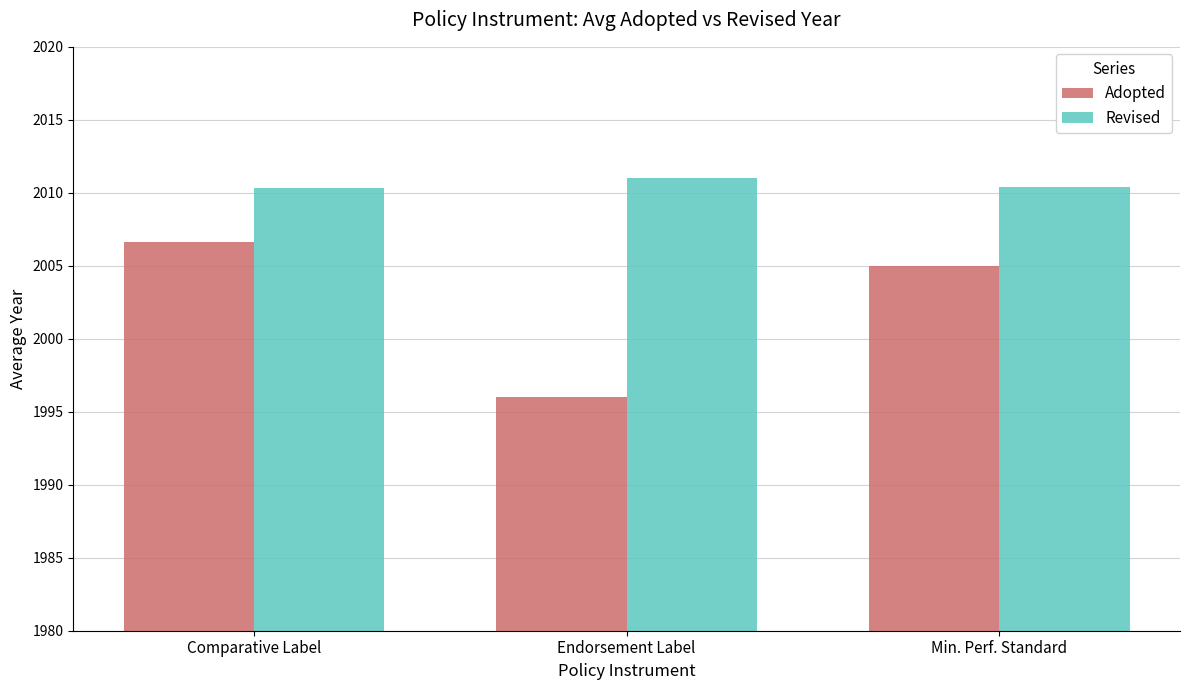

What position from the left is Min. Perf. Standard?

3